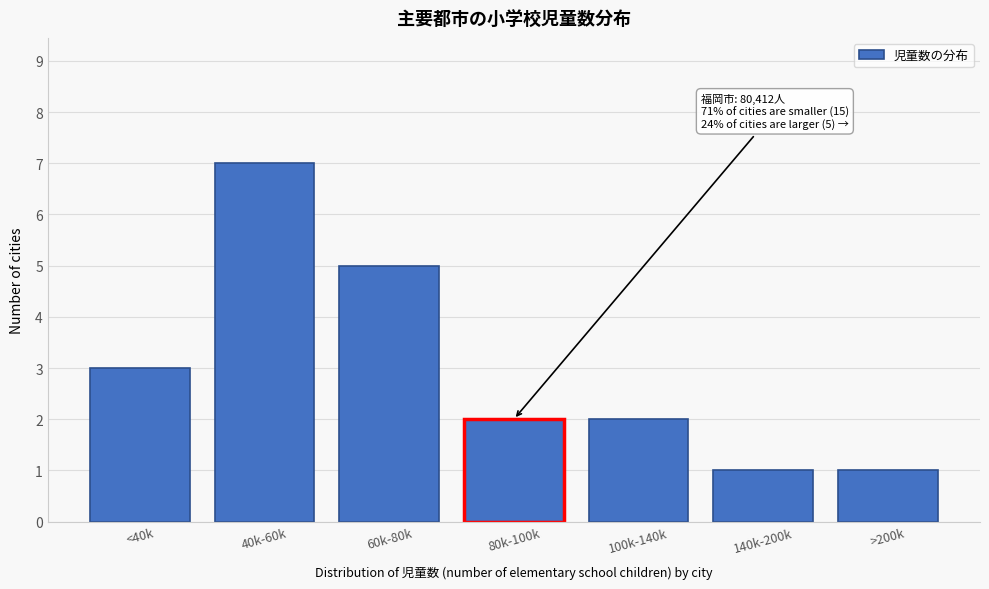

Reading left to right, what are all the values shown in this chart?

<40k=3	40k-60k=7	60k-80k=5	80k-100k=2	100k-140k=2	140k-200k=1	>200k=1